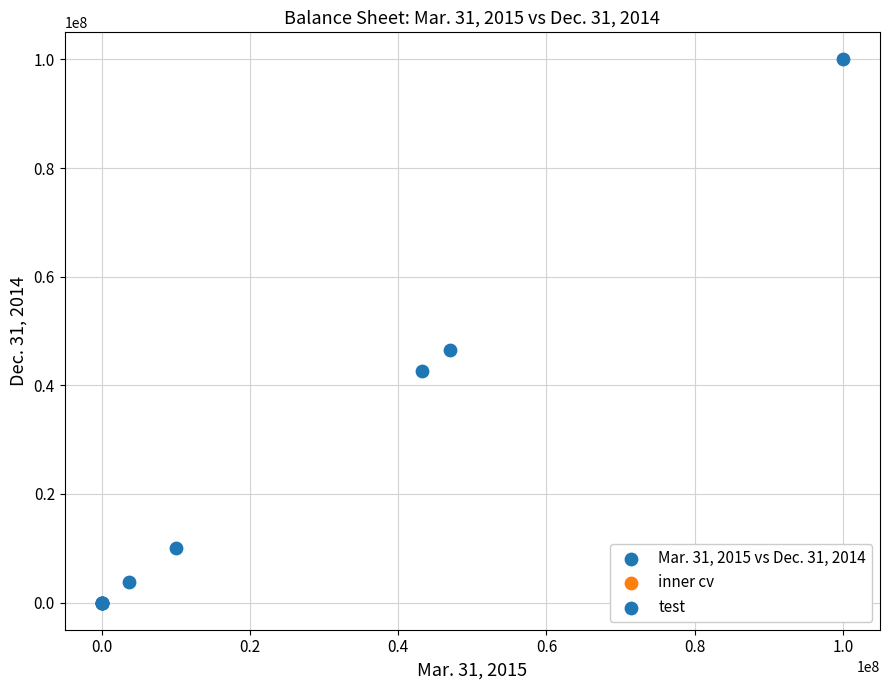

What Y value in the scatter plot is closest to 50000000?

46444000.0